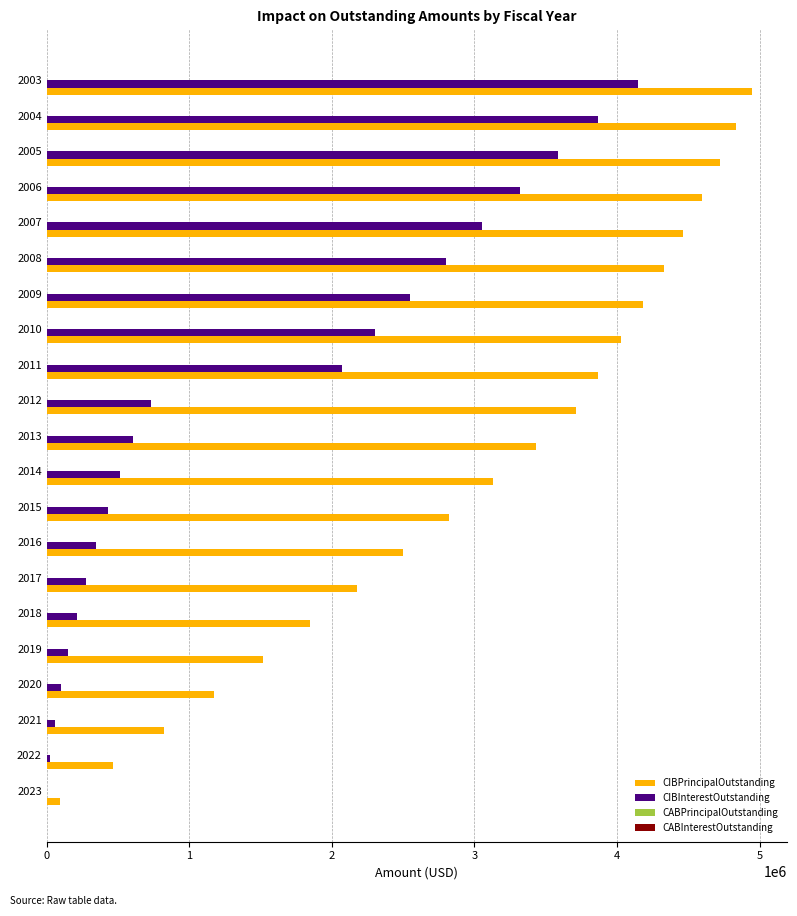

Between 2014 and 2016, which series saw the biggest shift?

CIBPrincipalOutstanding